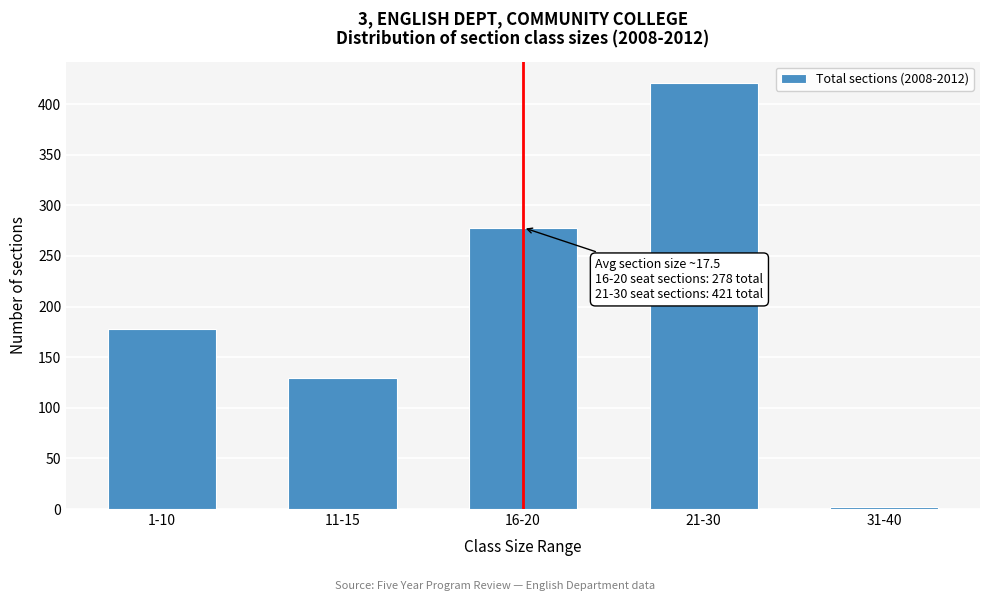

Reading right to left, transcribe all the data shown in this chart.

31-40=2	21-30=421	16-20=278	11-15=129	1-10=178